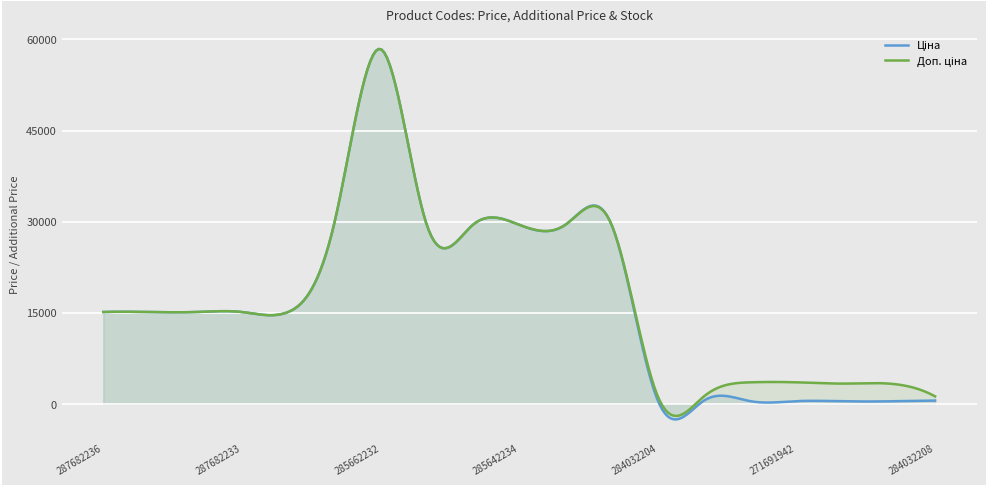

What is the smallest value displayed?

-2561.8